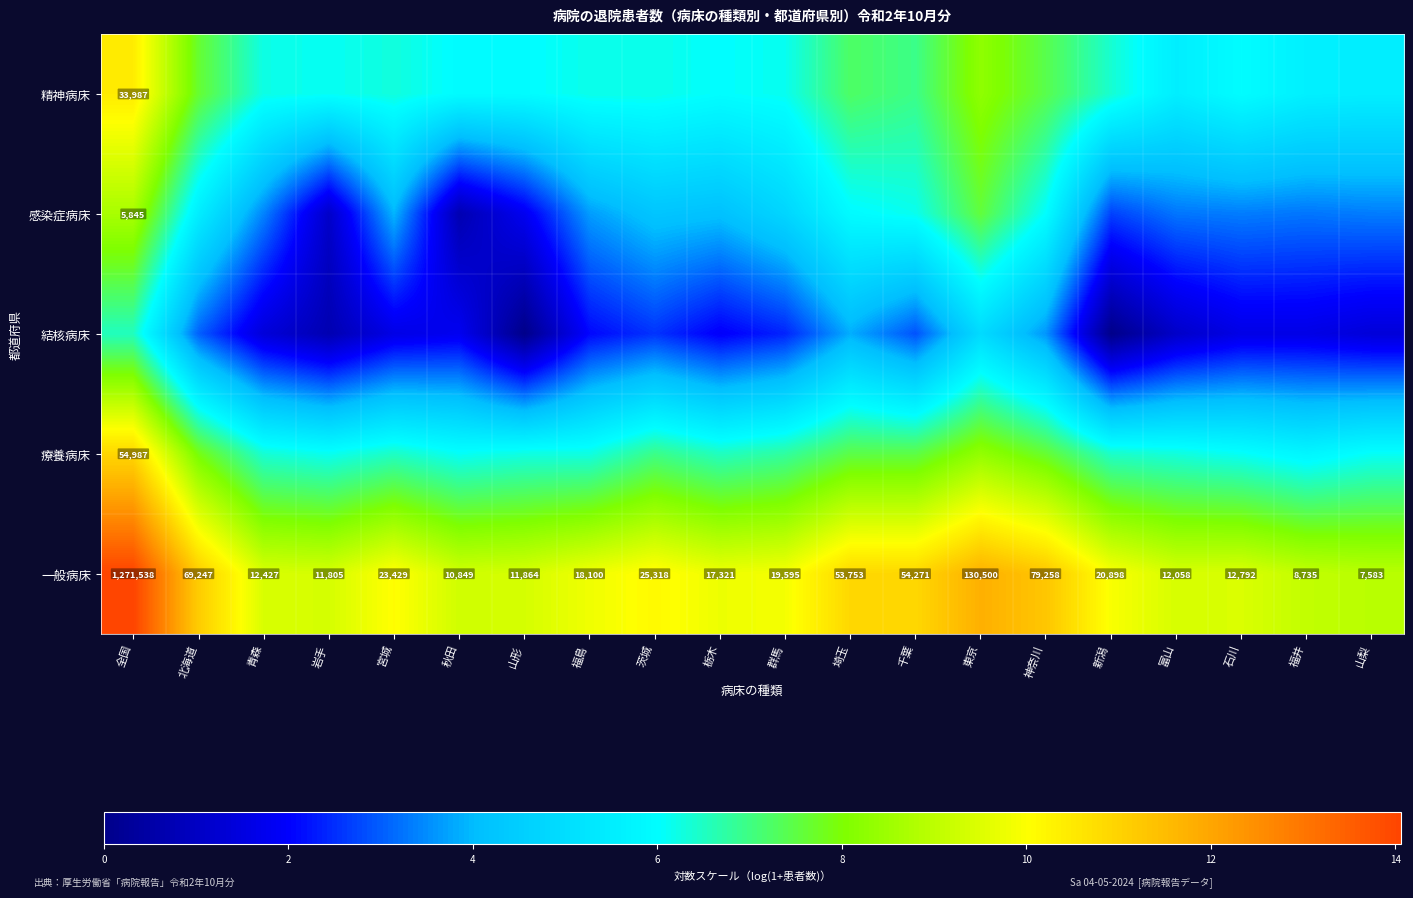

Which category has the highest value in the 一般病床 series?

全国